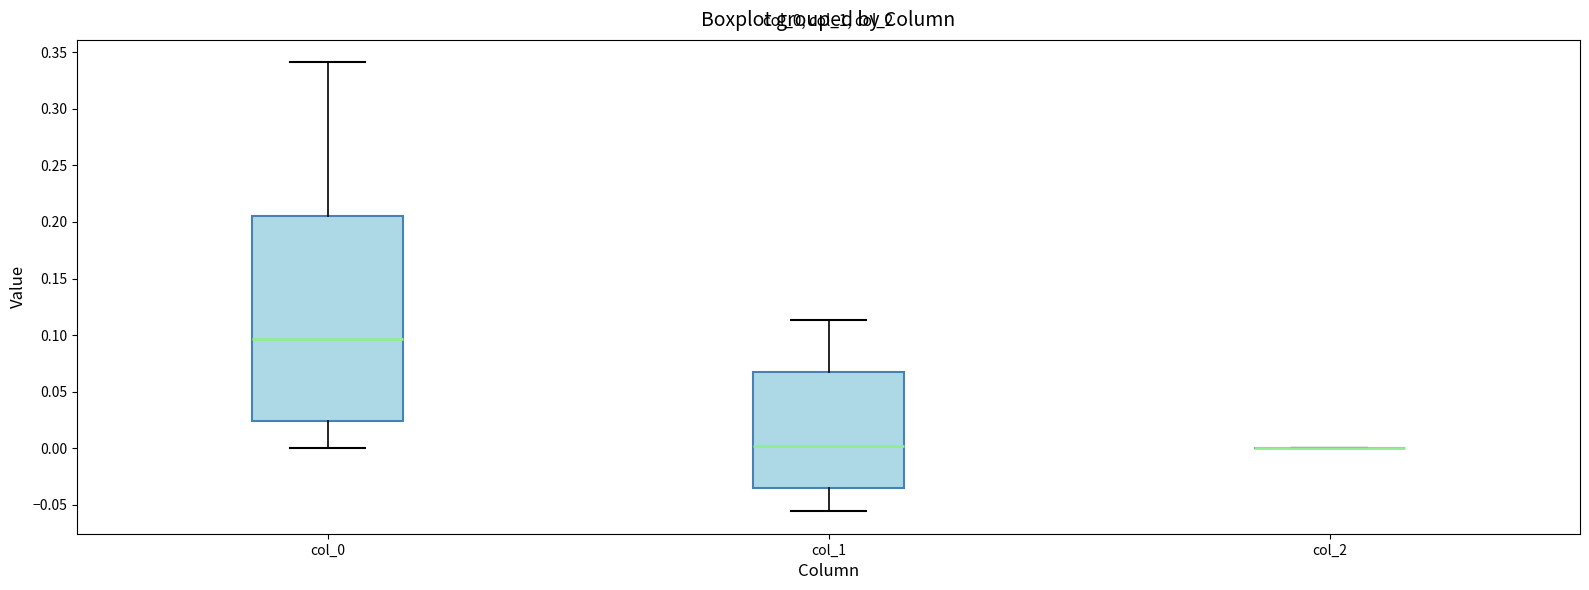

Reading left to right, transcribe this box plot: for each box, give where its median line is, the range the box spans, and where its two whiskers end, as read against the y-axis. The values are not printed on the chart, so give them approximately, as read against the axis.

col_0: median 0.095, box 0.025 to 0.205, whiskers 0.000 to 0.340
col_1: median 0.000, box -0.035 to 0.070, whiskers -0.055 to 0.115
col_2: box collapsed to a line at 0.000, whiskers 0.000 to 0.000